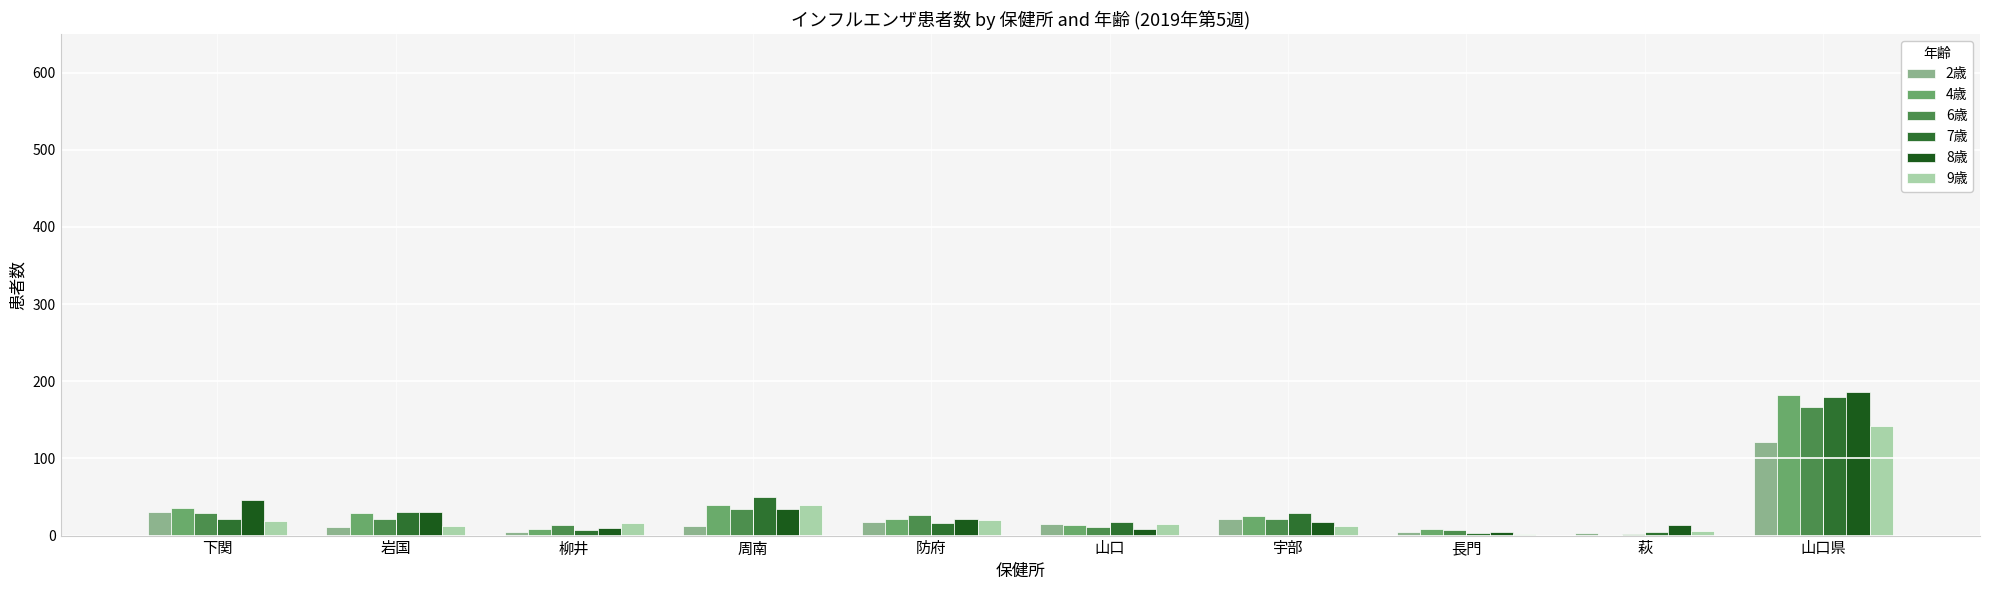

What is the lowest value of the 6歳 series?

2